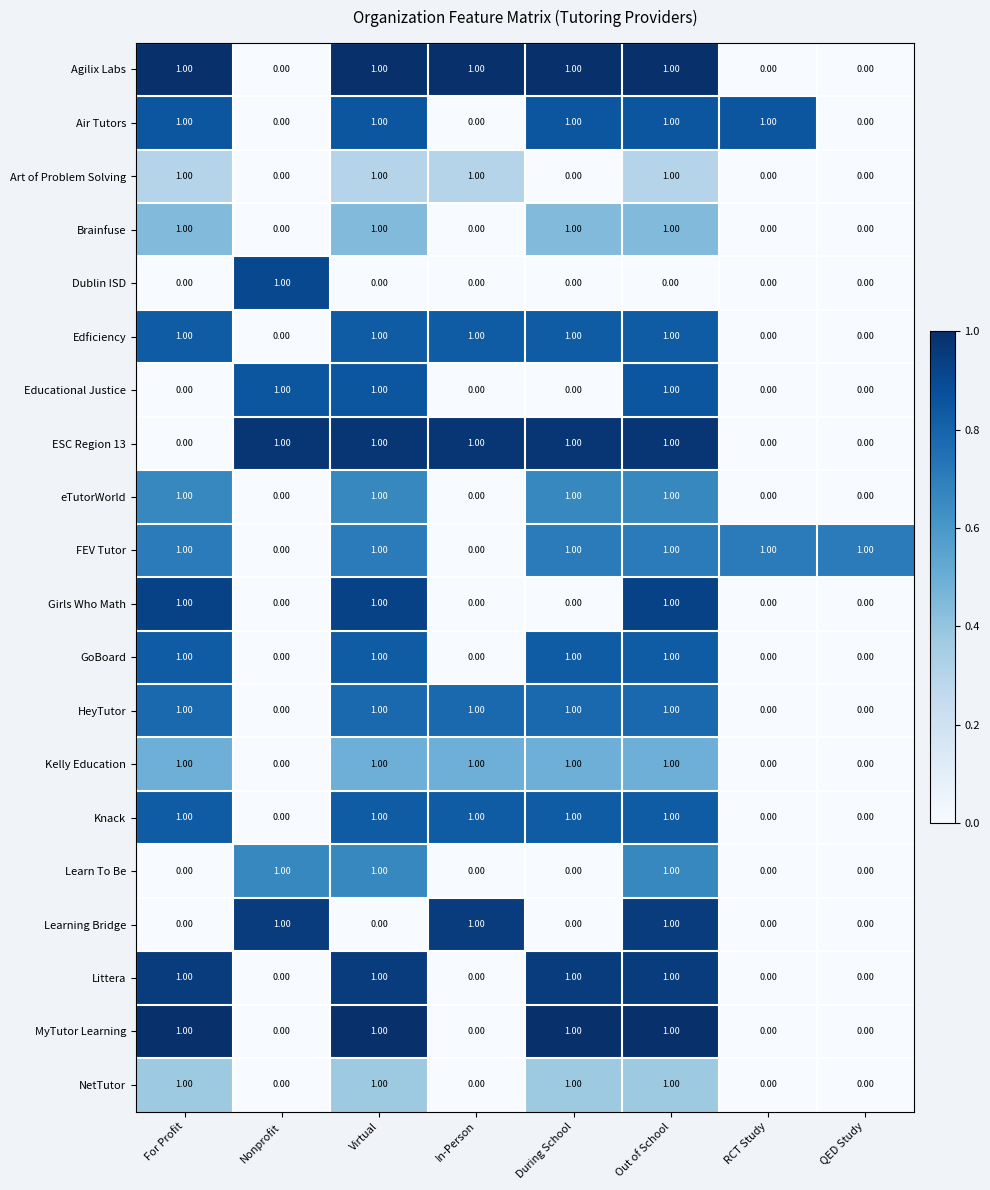

Which series has the largest total across all categories?

FEV Tutor